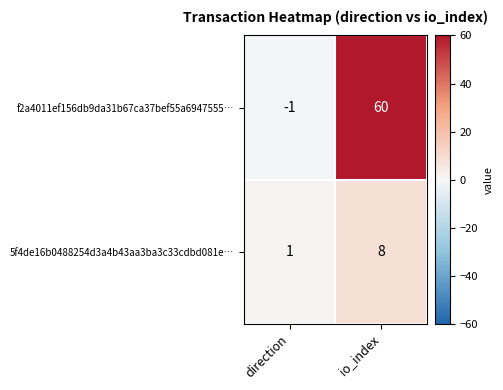

At which category does the chart reach its peak across all series?

io_index